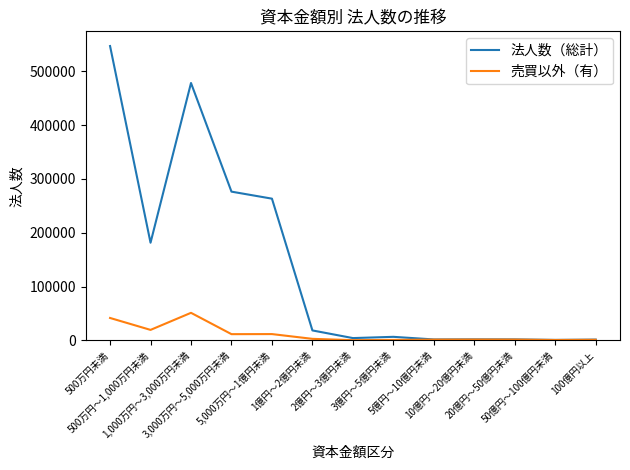

Which series has the widest spread of values?

法人数（総計）